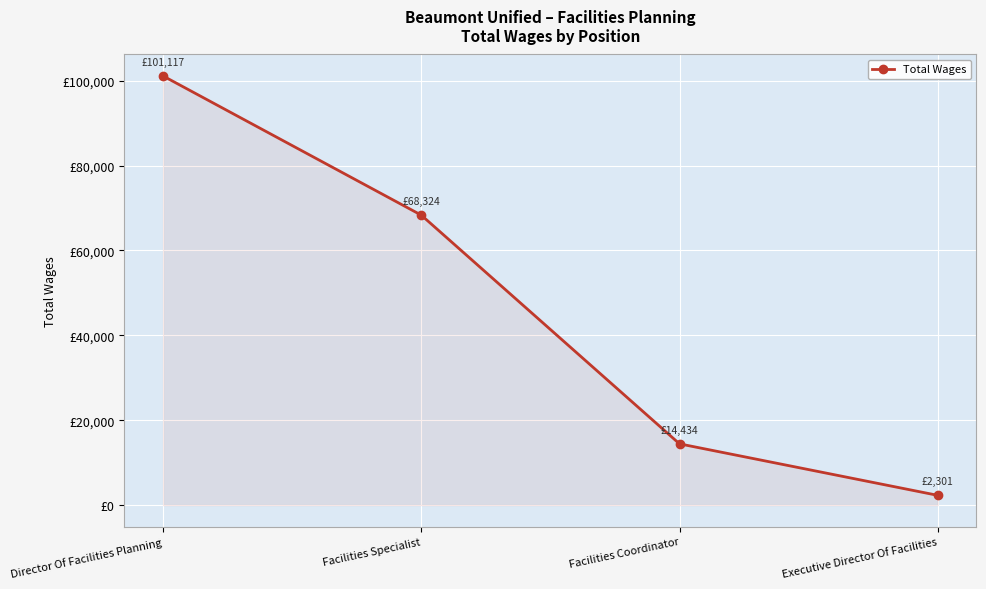

What position from the left is Facilities Specialist?

2